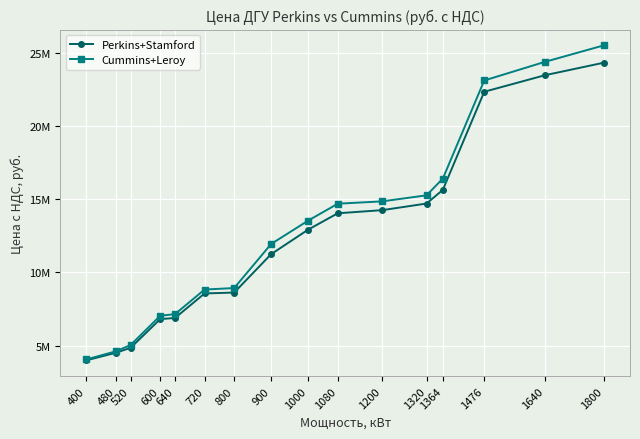

Which series has the largest total across all categories?

Cummins+Leroy